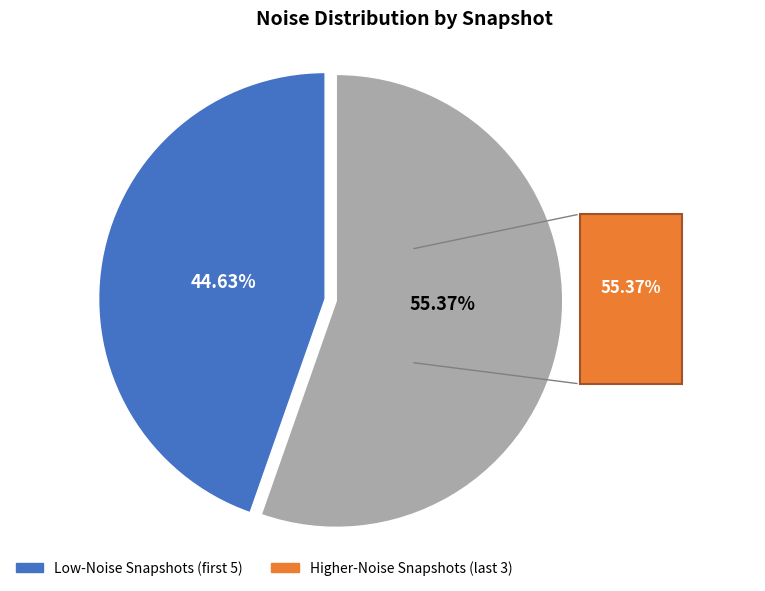

Is there any slice that represents more than half of the pie?

Yes